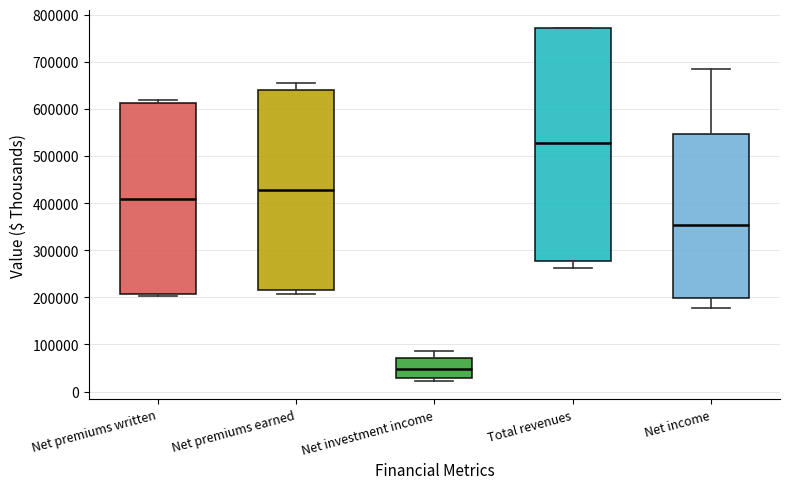

Where is the lower edge of the box for Net premiums earned on the y-axis? The values are not printed on the chart, so give them approximately, as read against the axis.

220000